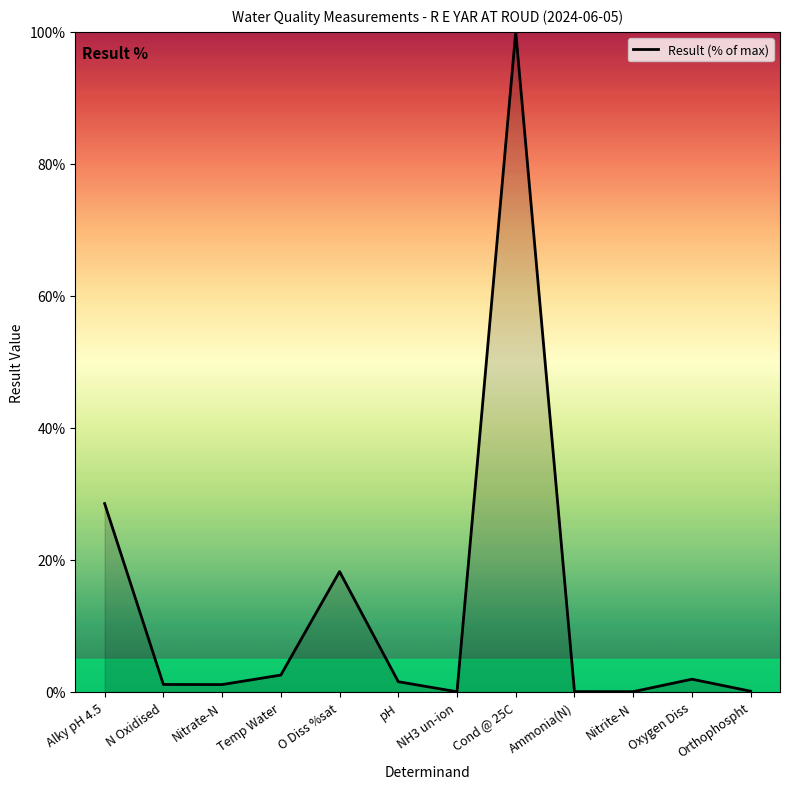

Is this an area chart (filled region under the line)?

No